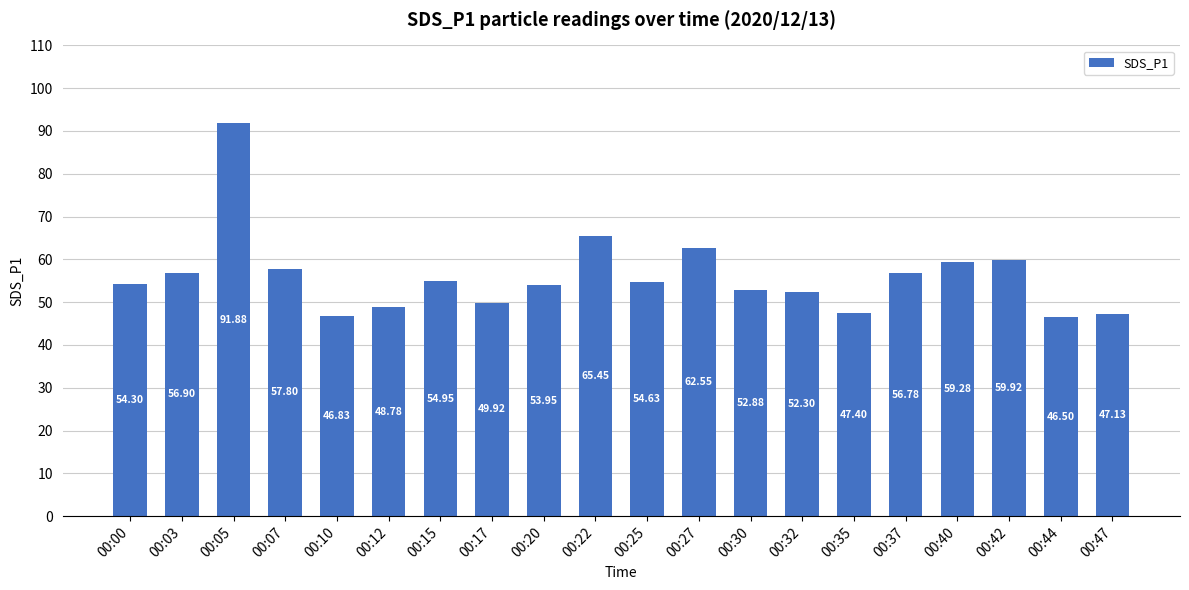

What is the value of the 13th bar from the left?

52.9